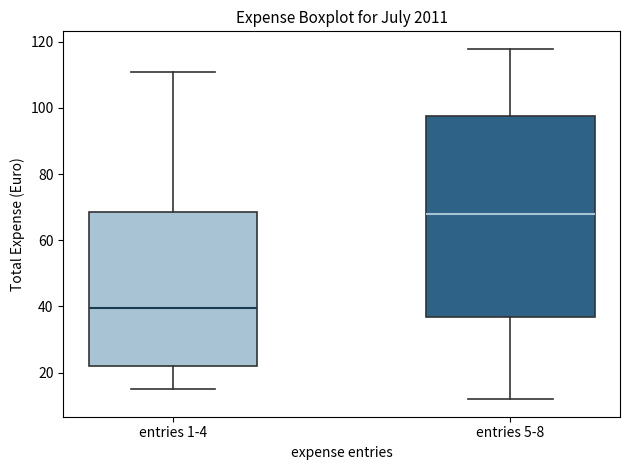

Which box has the highest median line?

entries 5-8